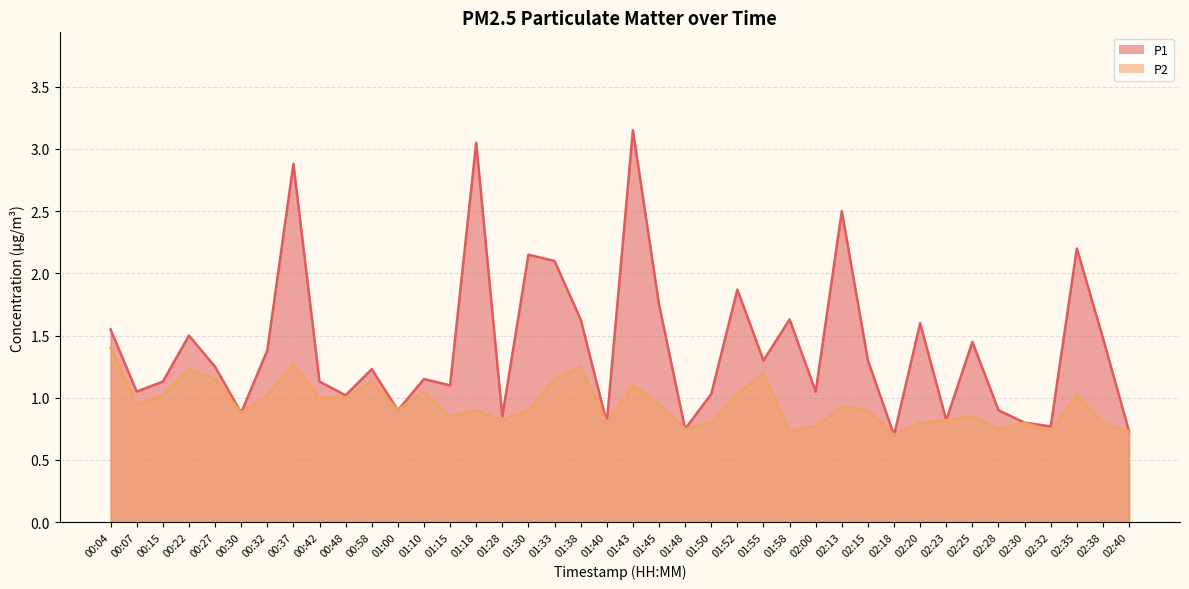

What position from the right is 01:43?

20